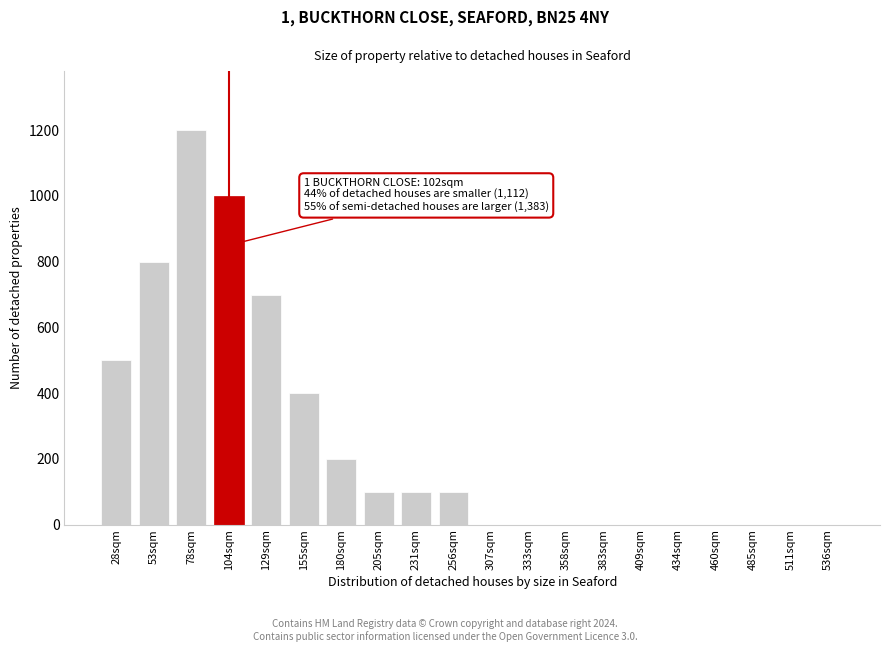

Reading left to right, what are all the values shown in this chart?

28sqm=500	53sqm=800	78sqm=1200	104sqm=1000	129sqm=700	155sqm=400	180sqm=200	205sqm=100	231sqm=100	256sqm=100	307sqm=0	333sqm=0	358sqm=0	383sqm=0	409sqm=0	434sqm=0	460sqm=0	485sqm=0	511sqm=0	536sqm=0